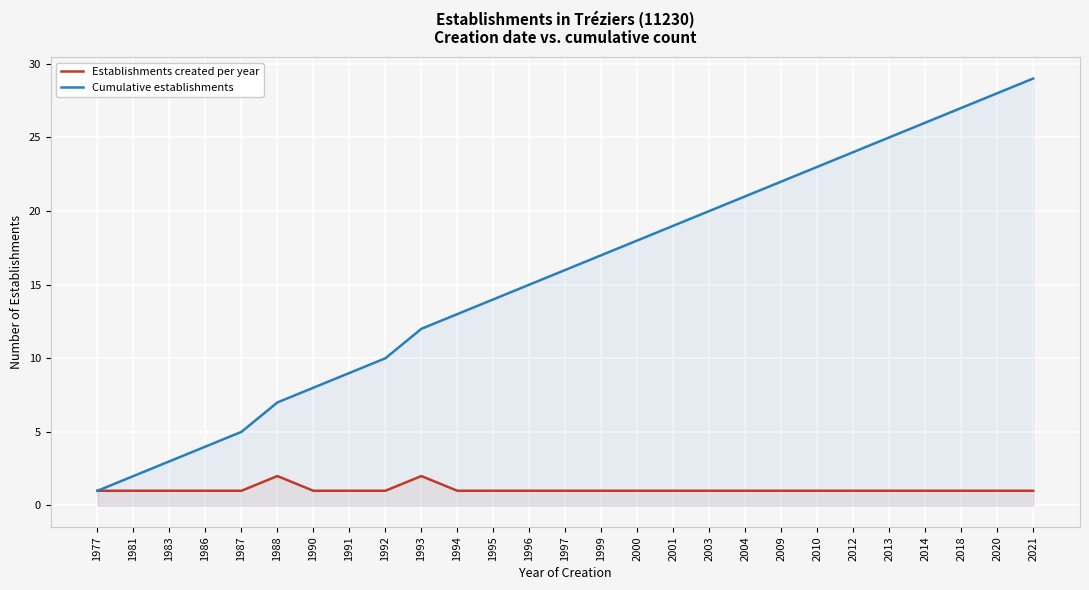

What is the average value of the Cumulative establishments series?

15